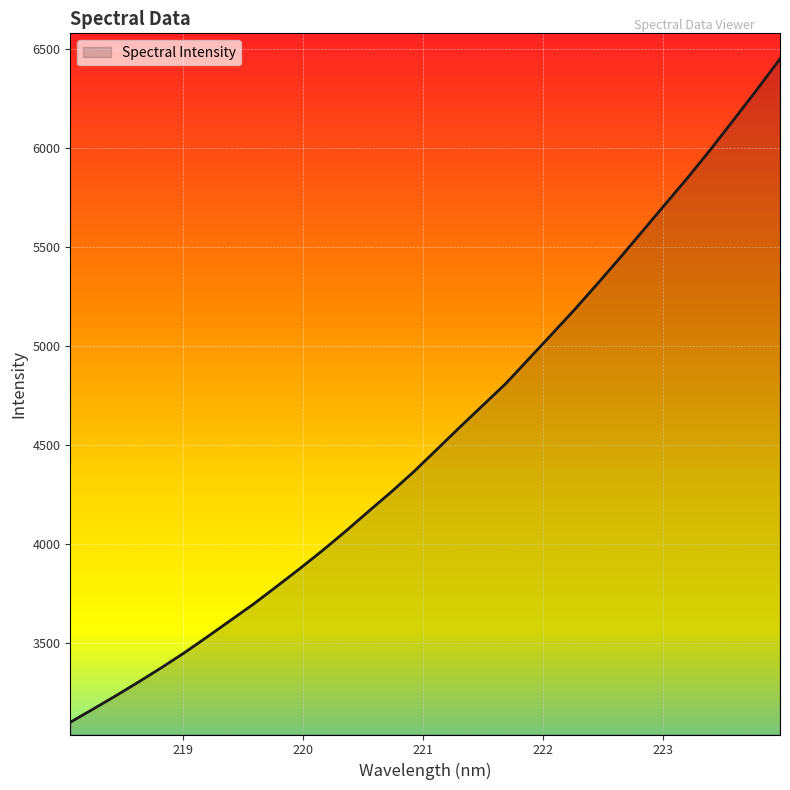

What is the difference between the maximum and minimum values?

3349.2